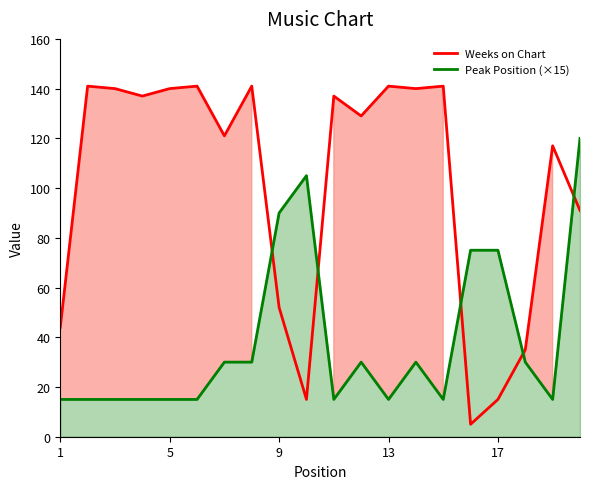

Is it true that Peak Position (×15) equals 7 at 5?

False